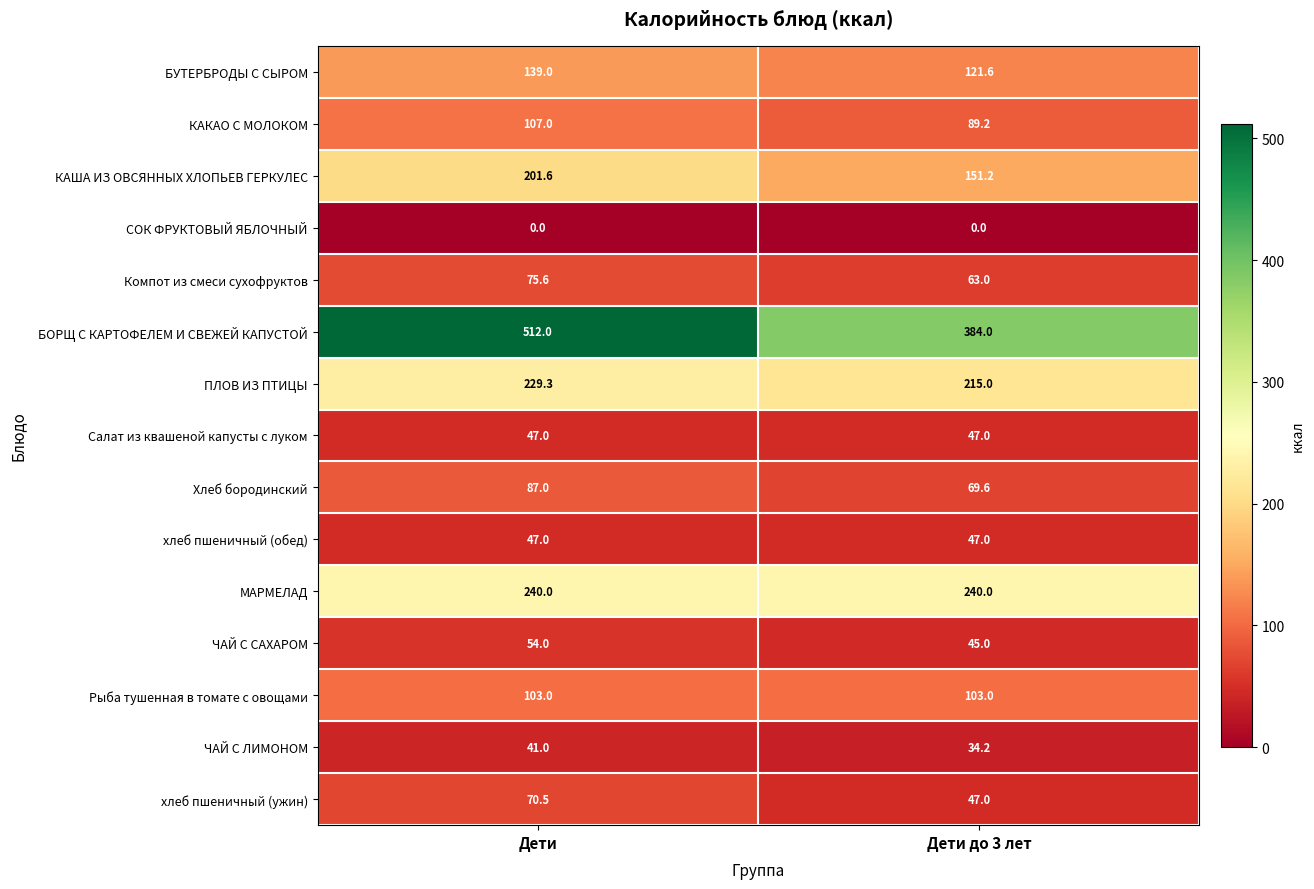

Which category has the lowest value in the ЧАЙ С ЛИМОНОМ series?

Дети до 3 лет